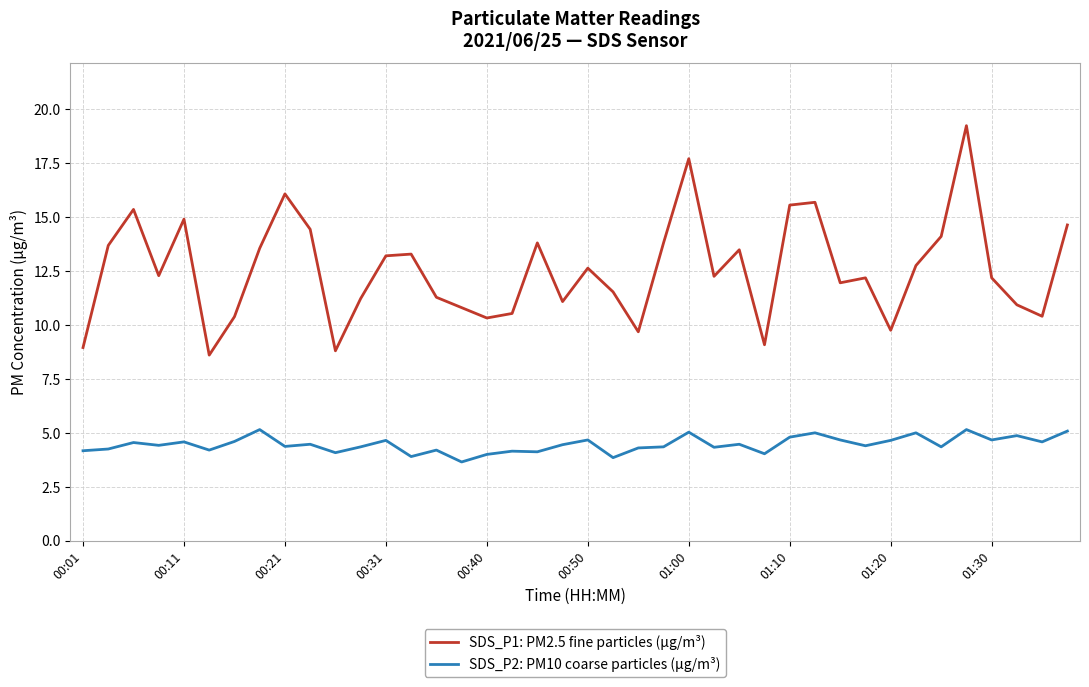

Which series has the largest total across all categories?

SDS_P1: PM2.5 fine particles (µg/m³)